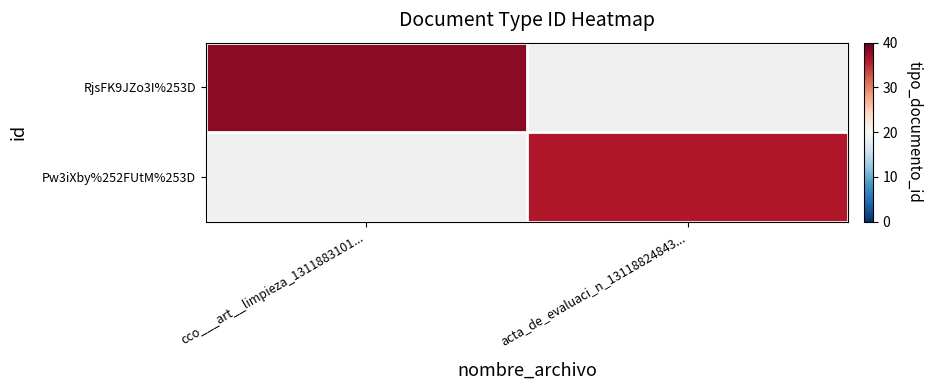

Reading left to right, list all the values displayed in this chart.

RjsFK9JZo3I%253D: cco___art__limpieza_1311883101...=38	acta_de_evaluaci_n_13118824843...=0
Pw3iXby%252FUtM%253D: cco___art__limpieza_1311883101...=0	acta_de_evaluaci_n_13118824843...=36